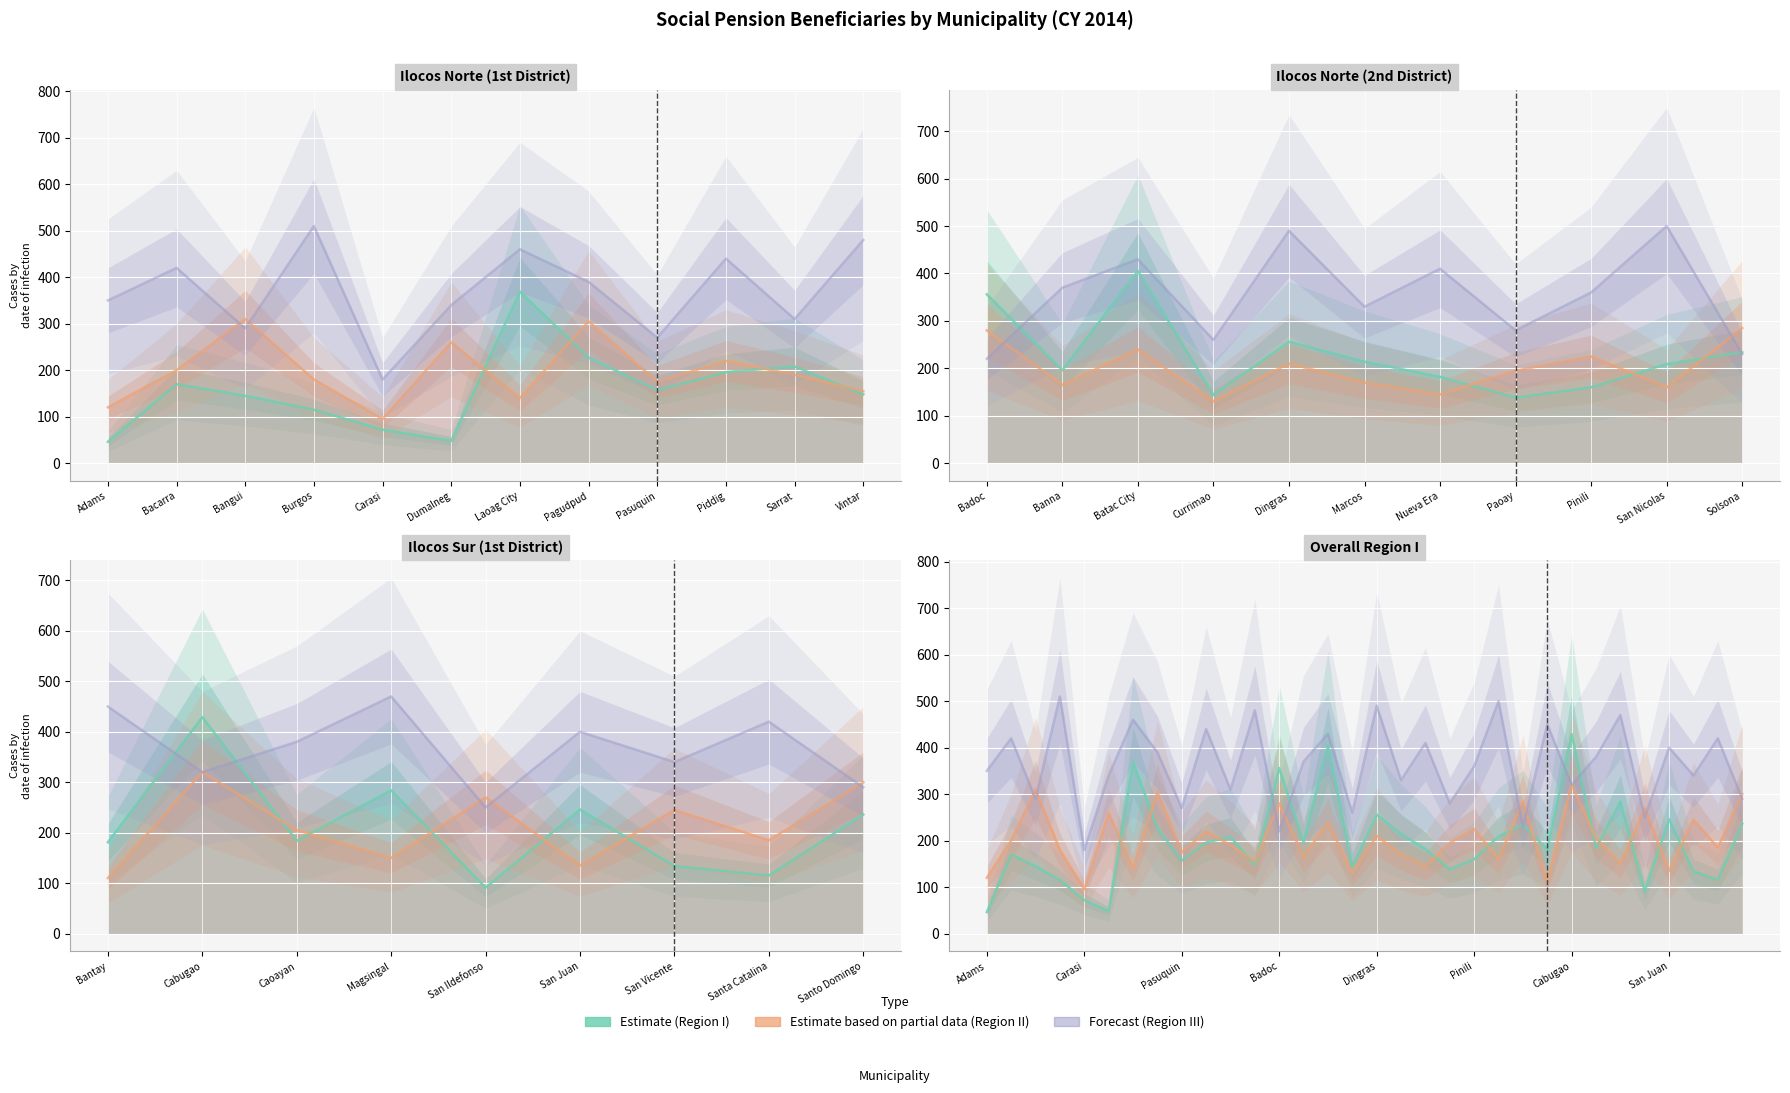

Which series ends up on top after the final intersection of Region I and Region III?

Region III